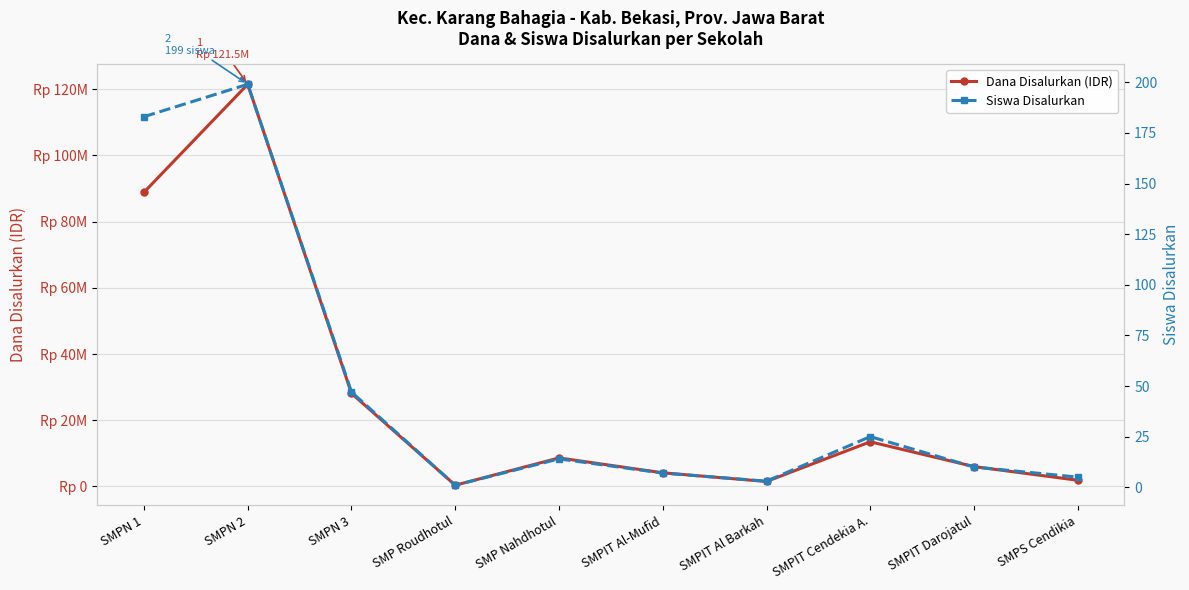

How many categories are shown in the chart?

10